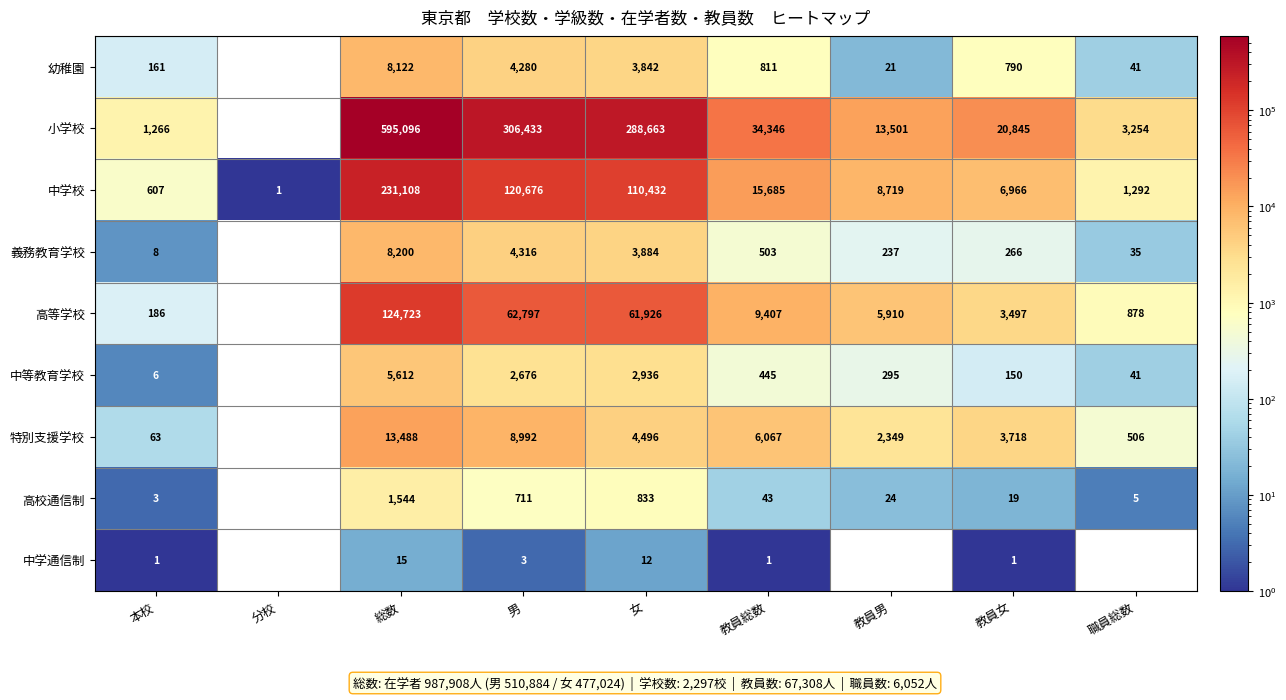

What is the difference between the highest and lowest values at 本校?

1265